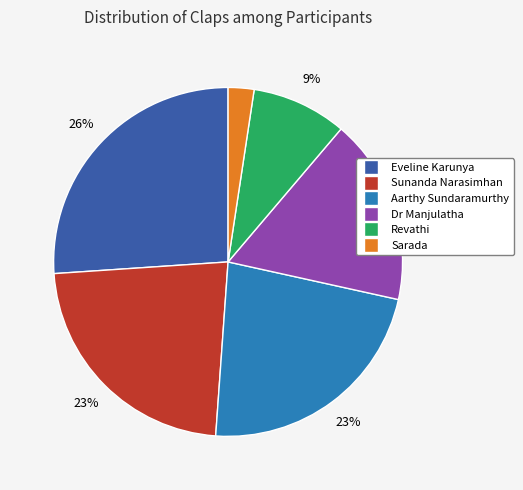

Do Sarada and Dr Manjulatha together represent more than half of the pie?

No